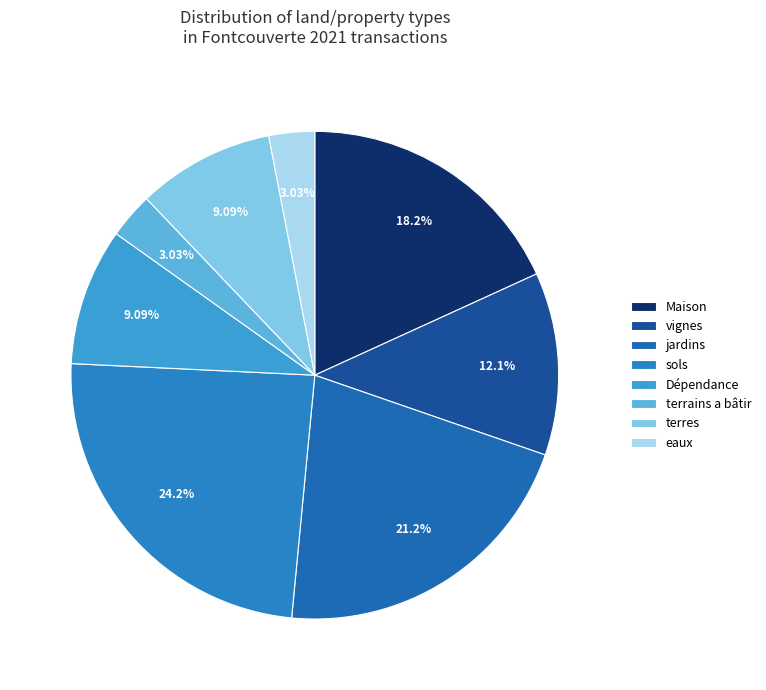

Is there a majority slice in this chart?

No